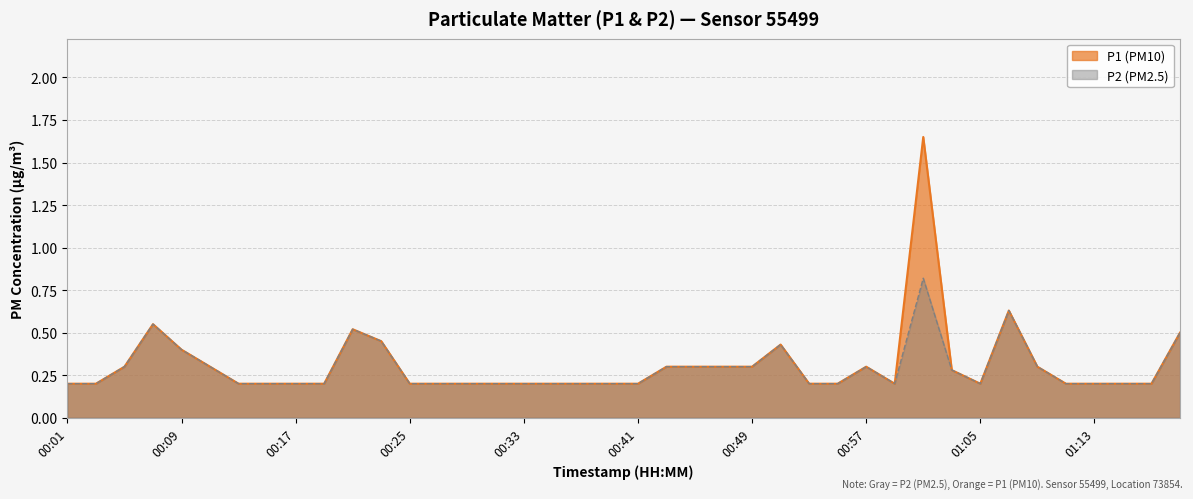

Reading left to right, list all the values displayed in this chart.

P1: 0.2	0.2	0.3	0.6	0.4	0.3	0.2	0.2	0.2	0.2	0.5	0.5	0.2	0.2	0.2	0.2	0.2	0.2	0.2	0.2	0.2	0.3	0.3	0.3	0.3	0.4	0.2	0.2	0.3	0.2	1.6	0.3	0.2	0.6	0.3	0.2	0.2	0.2	0.2	0.5
P2: 0.2	0.2	0.3	0.6	0.4	0.3	0.2	0.2	0.2	0.2	0.5	0.5	0.2	0.2	0.2	0.2	0.2	0.2	0.2	0.2	0.2	0.3	0.3	0.3	0.3	0.4	0.2	0.2	0.3	0.2	0.8	0.3	0.2	0.6	0.3	0.2	0.2	0.2	0.2	0.5